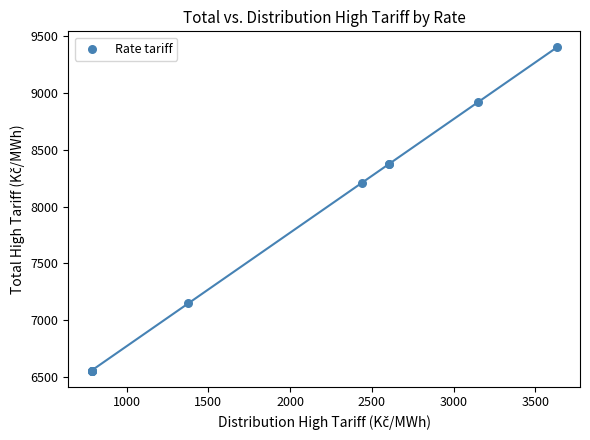

What Y value in the scatter plot is closest to 7979?

8210.4